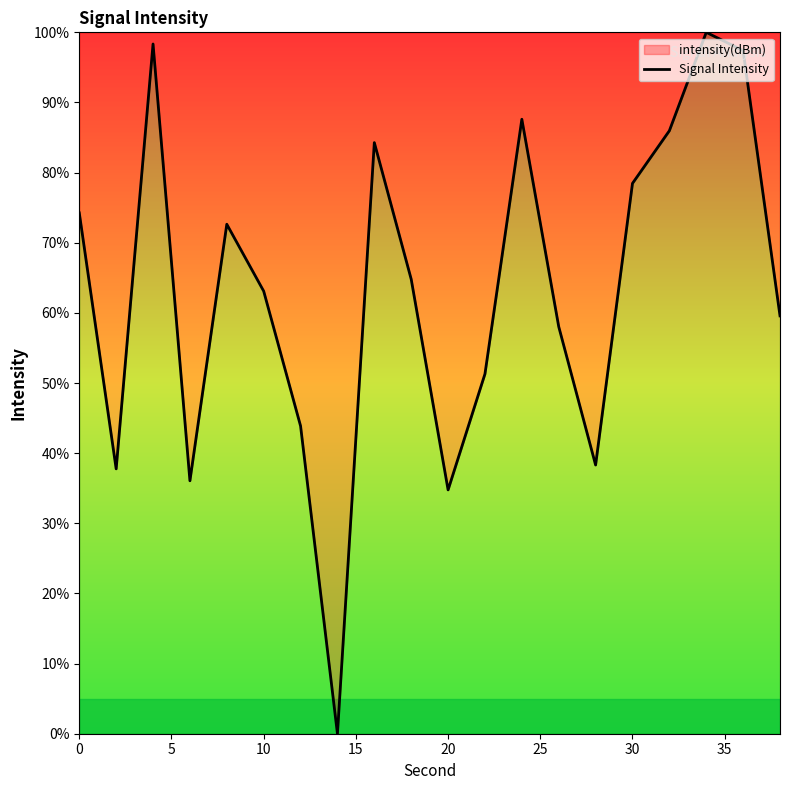

What is the maximum value shown in the chart?

100.0